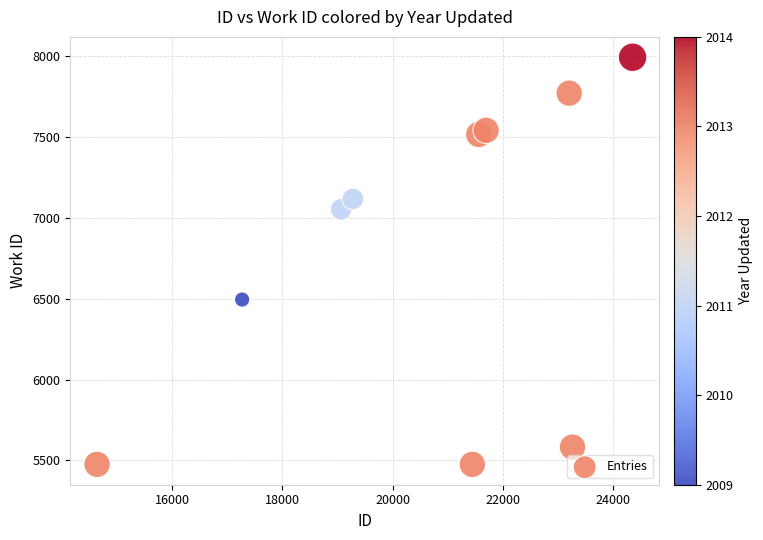

What is the average Y value?

6802